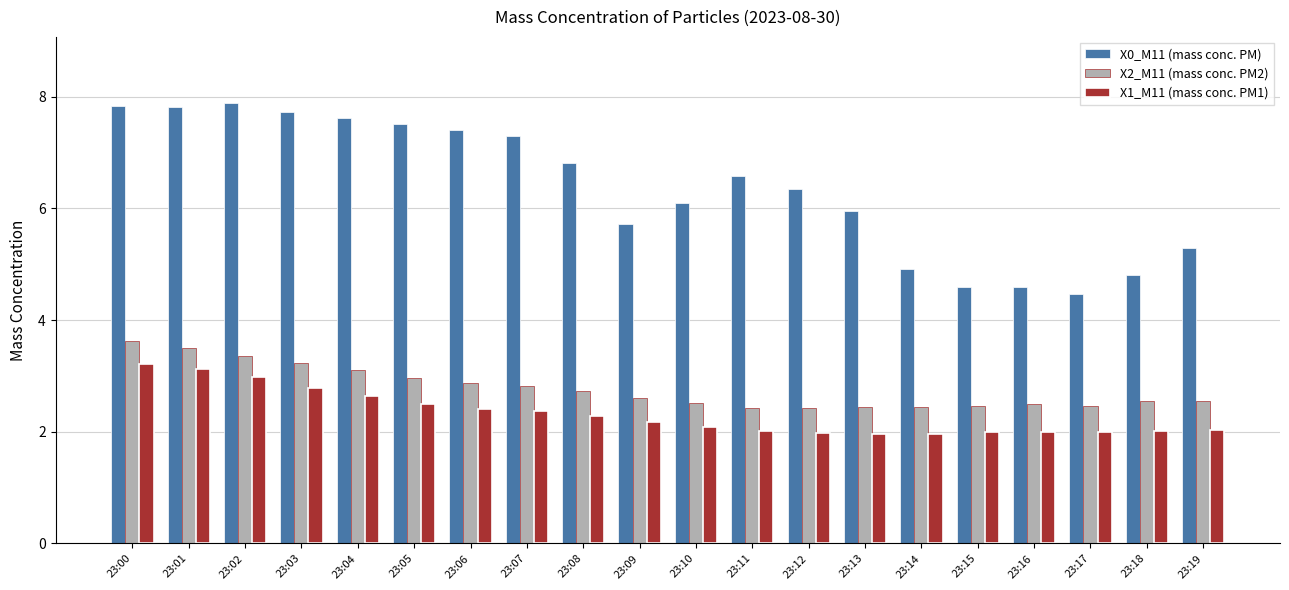

How many groups of bars are there?

20